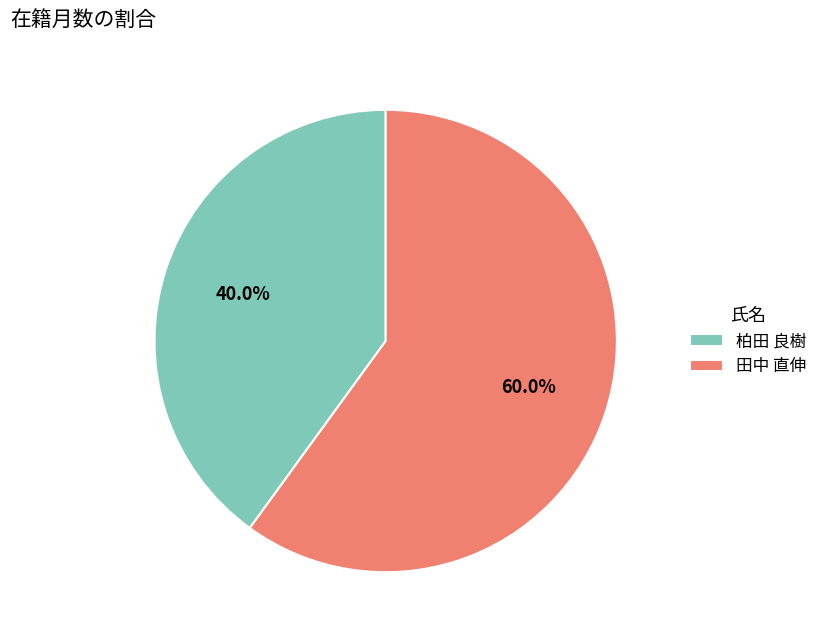

Which has a higher value, 柏田 良樹 or 田中 直伸?

田中 直伸